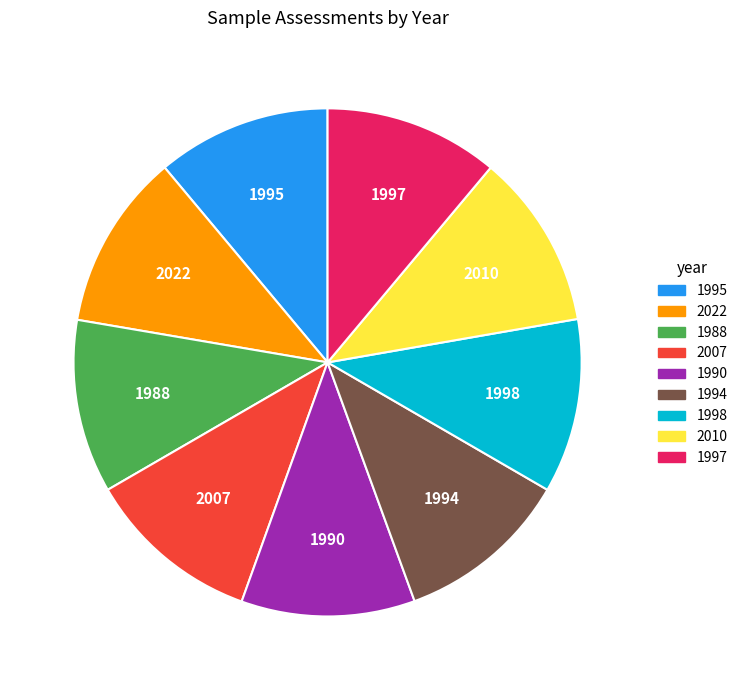

Is there a majority slice in this chart?

No